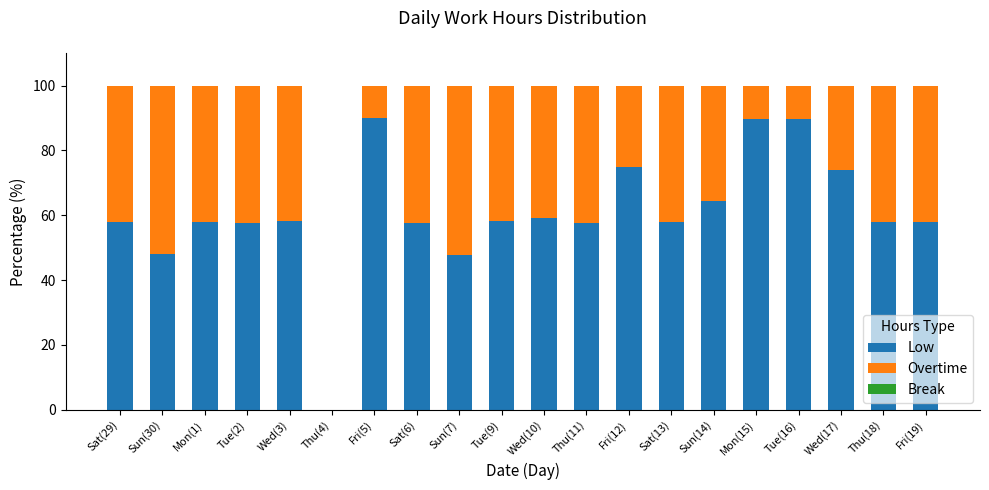

Count the number of data series in this chart.

2